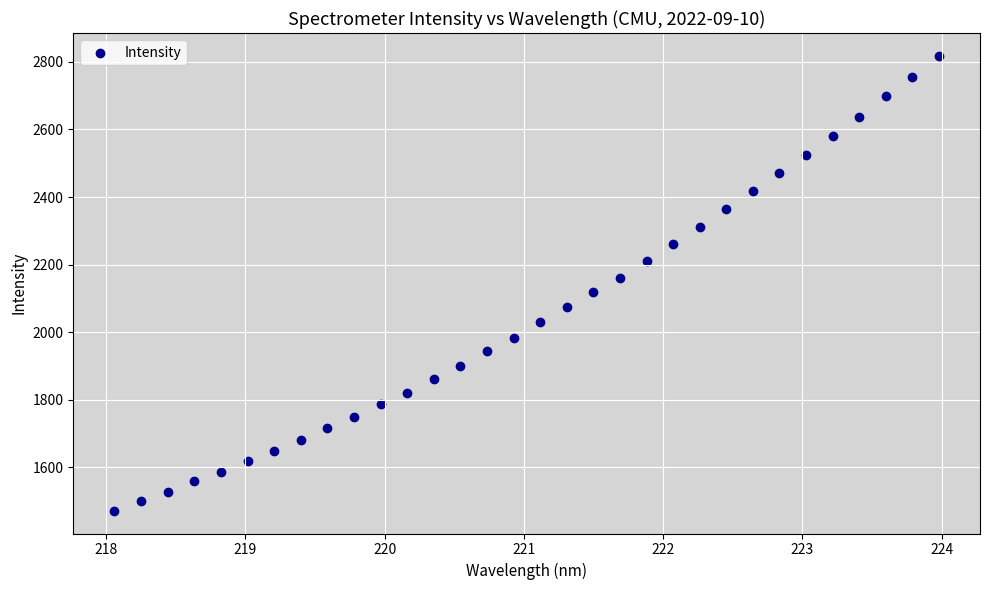

What is the range of X values (max minus min)?

5.9